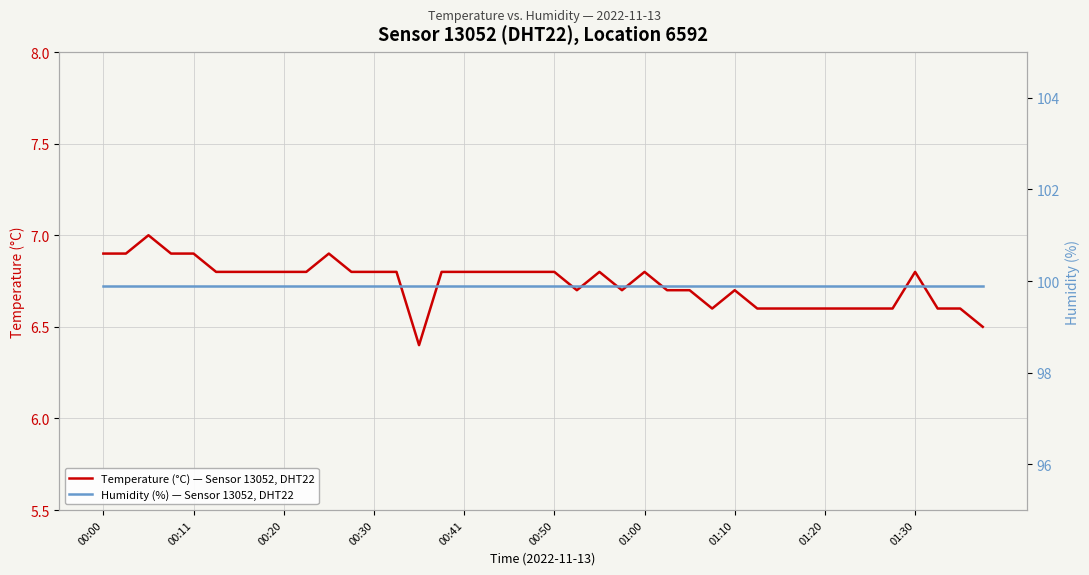

True or false: Temperature (°C) — Sensor 13052, DHT22 has a value of 6.9 at 00:00.

True